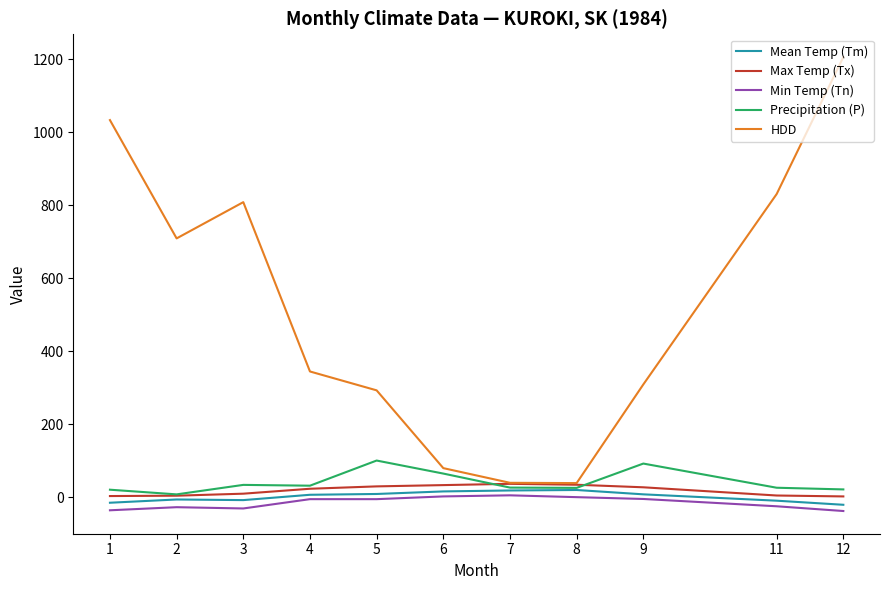

Which series has the widest spread of values?

HDD